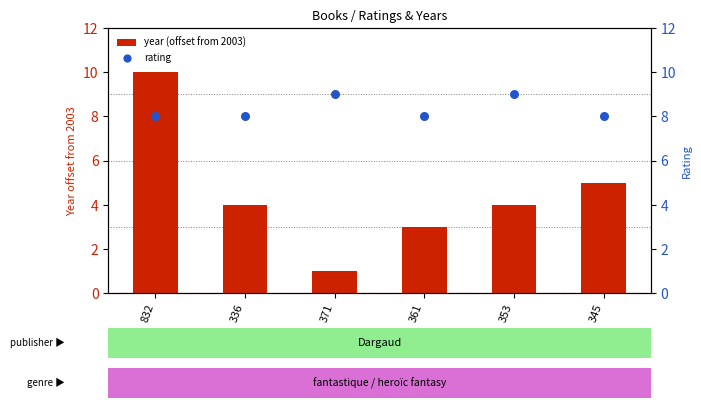

Which series has the widest spread of Y values?

year (offset from 2003)